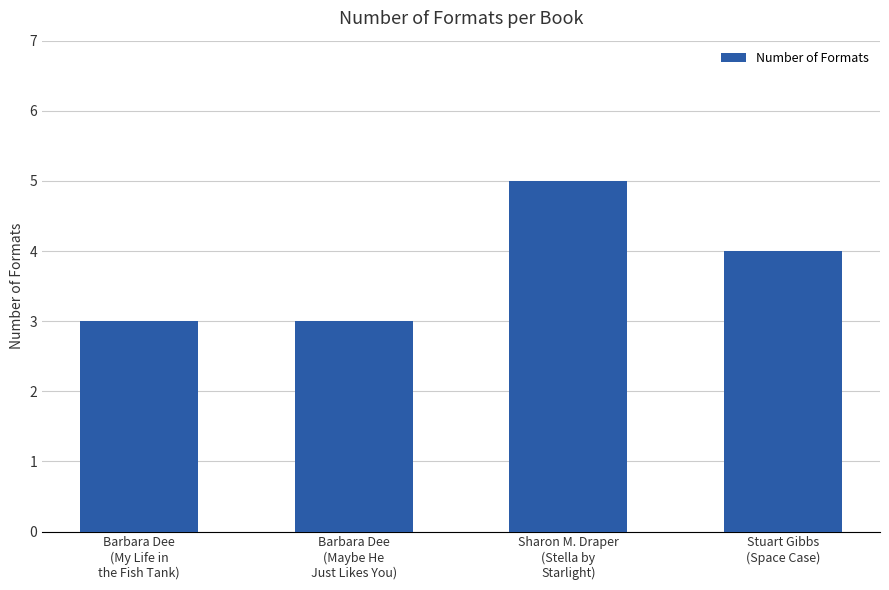

At which label does the data first exceed 4?

Sharon M. Draper
(Stella by
Starlight)